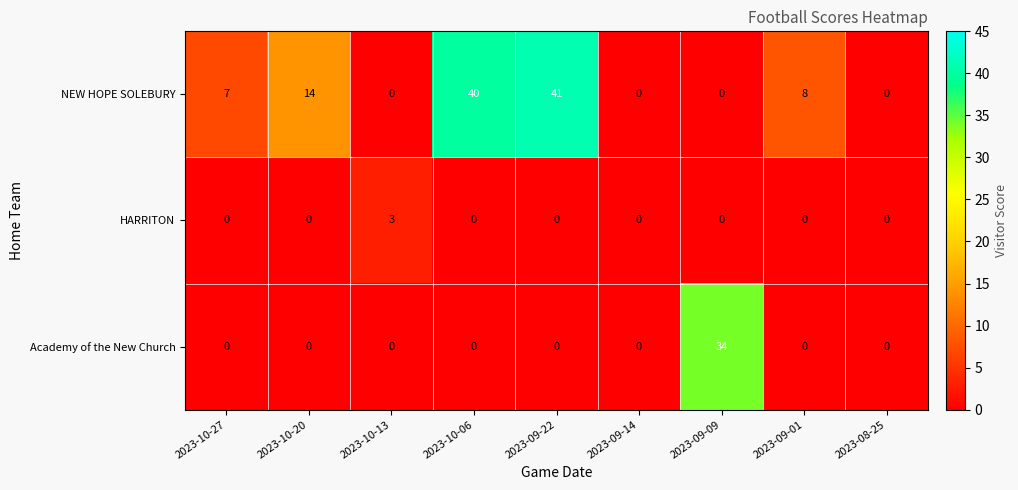

Between 2023-10-27 and 2023-10-20, which series saw the biggest shift?

NEW HOPE SOLEBURY